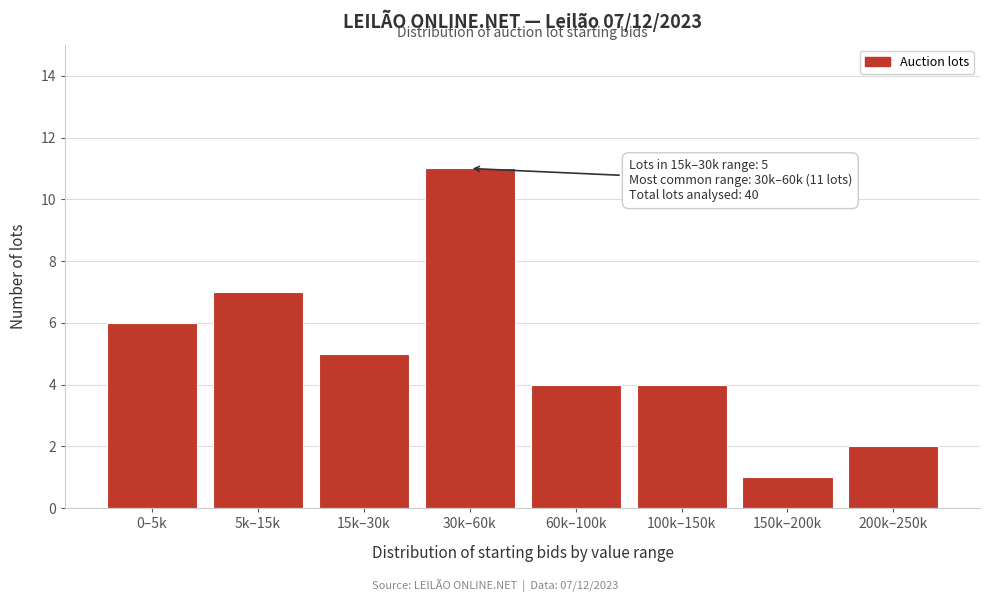

Reading left to right, list all the values displayed in this chart.

6	7	5	11	4	4	1	2